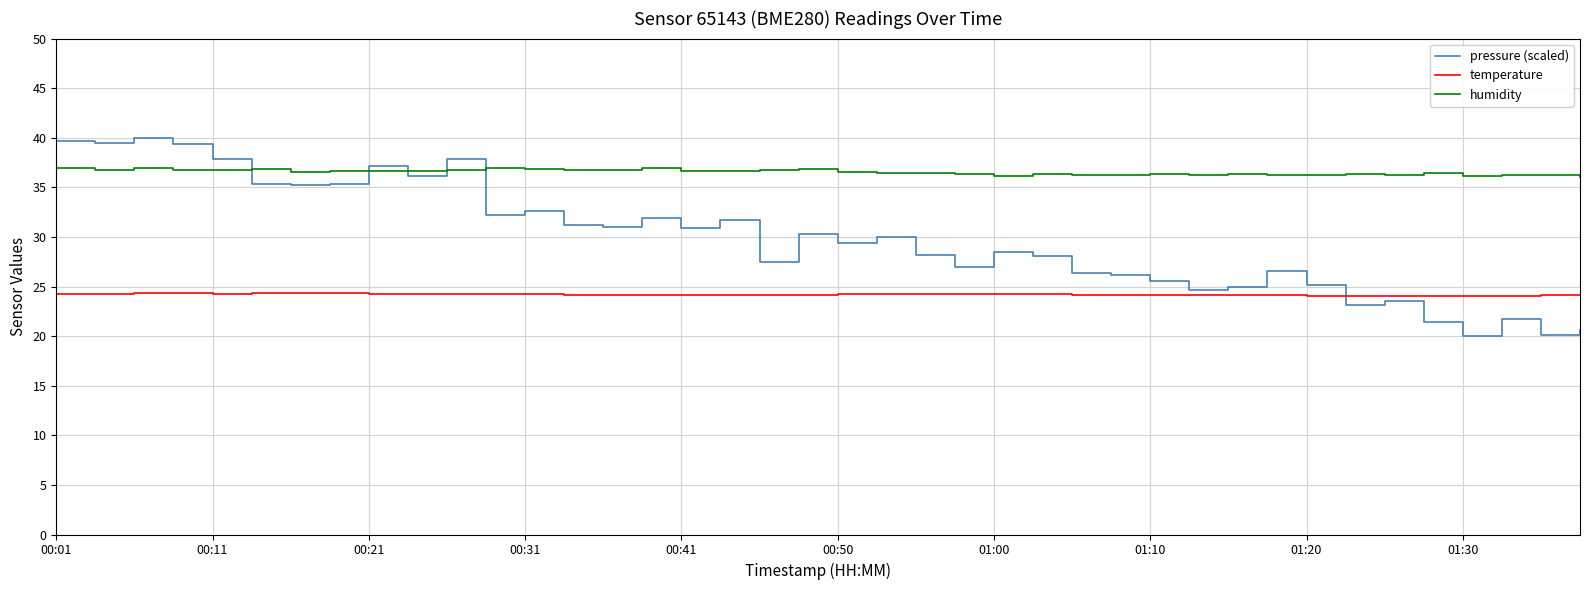

List the series in order of their peak value, highest first.

pressure (scaled), humidity, temperature